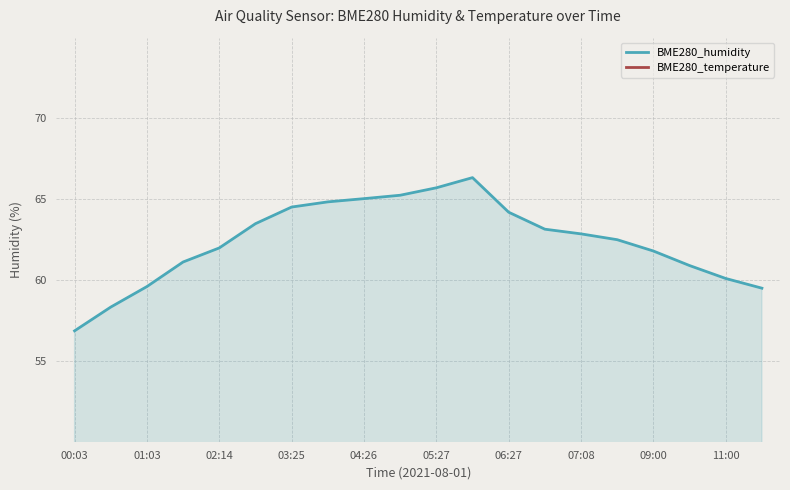

The value of BME280_humidity at 00:03 is 56.9. True or false?

True